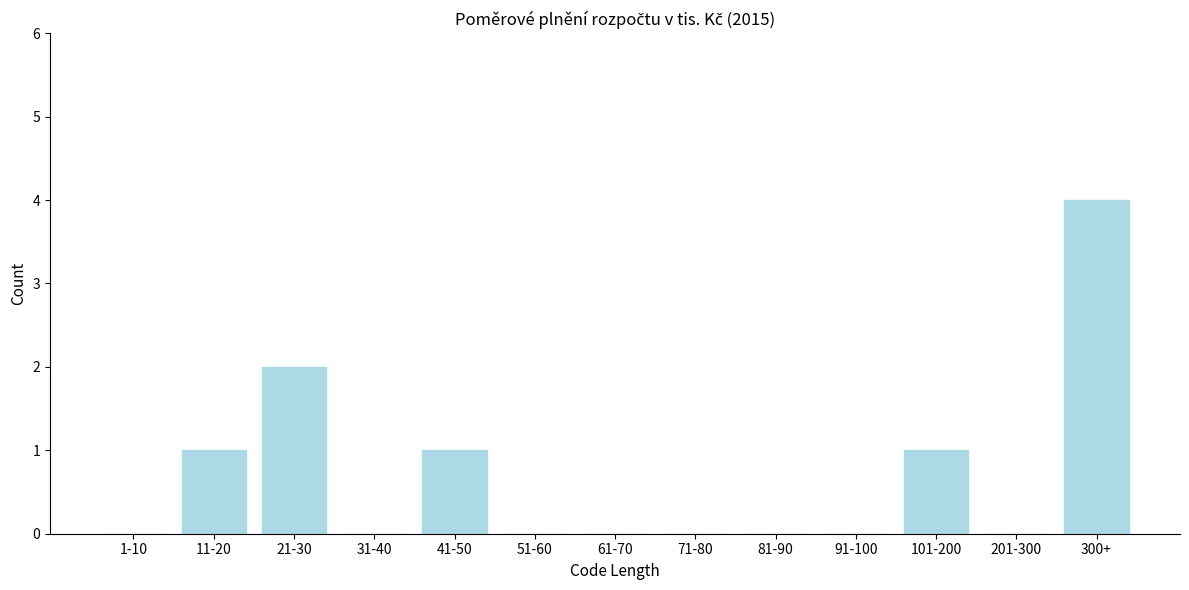

Reading left to right, extract all data points from this chart.

1-10=0	11-20=1	21-30=2	31-40=0	41-50=1	51-60=0	61-70=0	71-80=0	81-90=0	91-100=0	101-200=1	201-300=0	300+=4